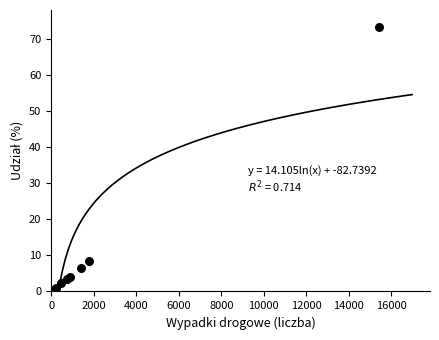

What Y value in the scatter plot is closest to 37?

8.4